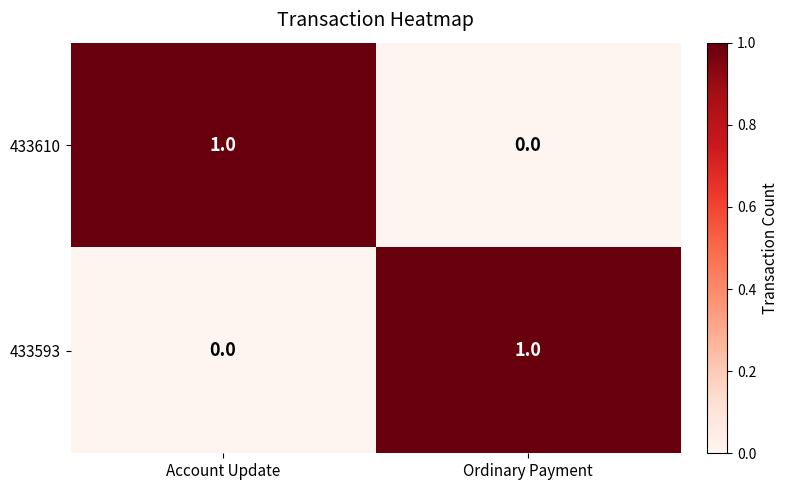

At Account Update, list the series in order from largest to smallest.

433610, 433593